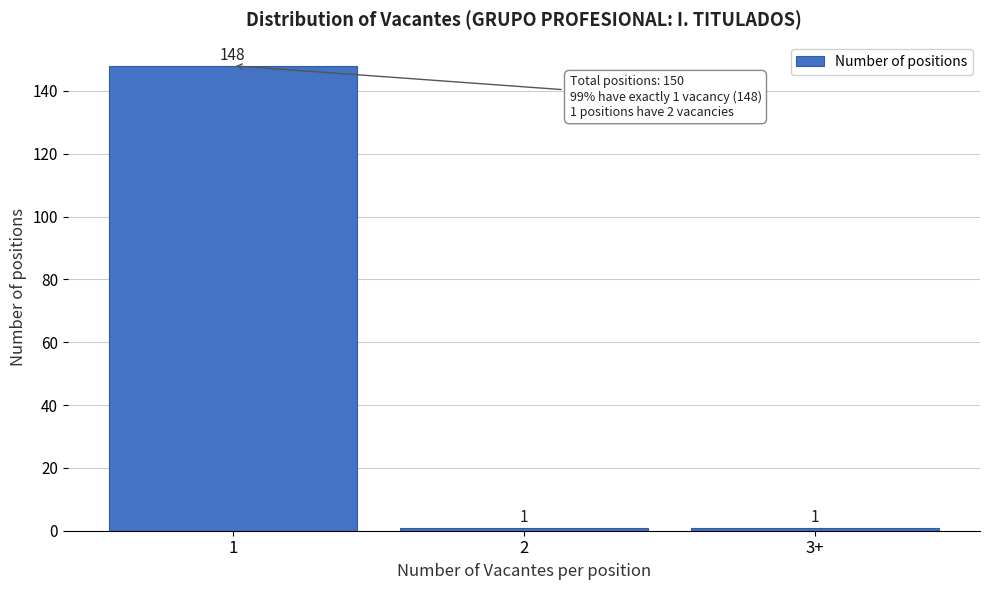

Reading right to left, extract all data points from this chart.

1	1	148